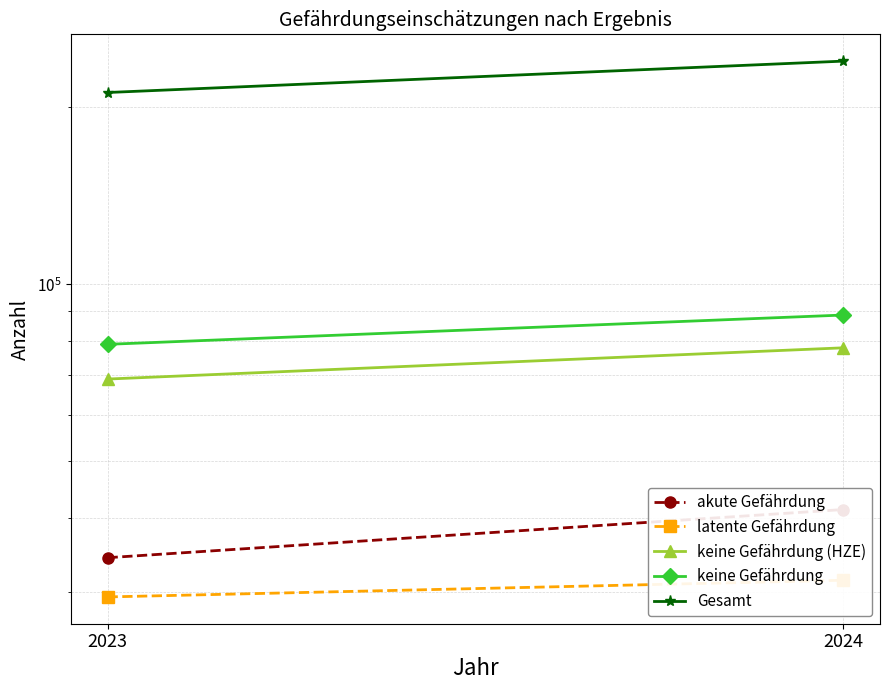

What are all the series names shown in the legend?

akute Gefährdung, latente Gefährdung, keine Gefährdung (HZE), keine Gefährdung, Gesamt